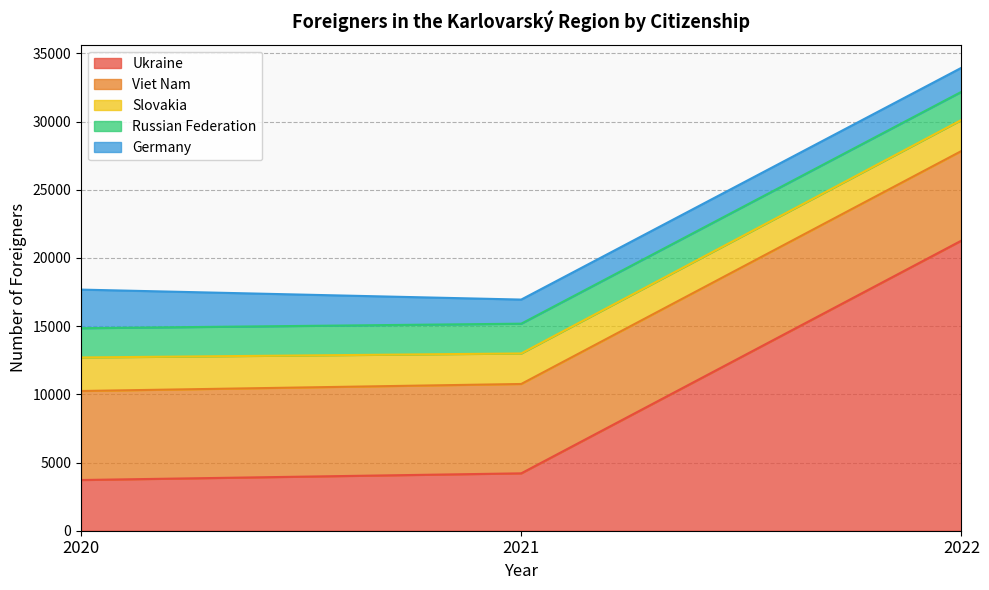

Which series has the largest total across all categories?

Ukraine